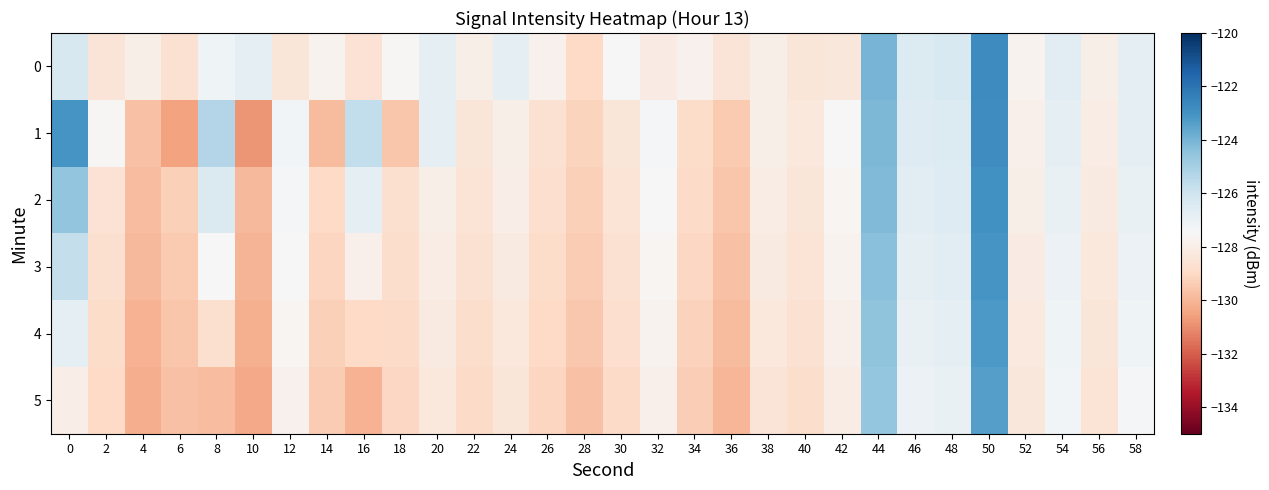

What is the difference between the highest and lowest values at 36?

1.5